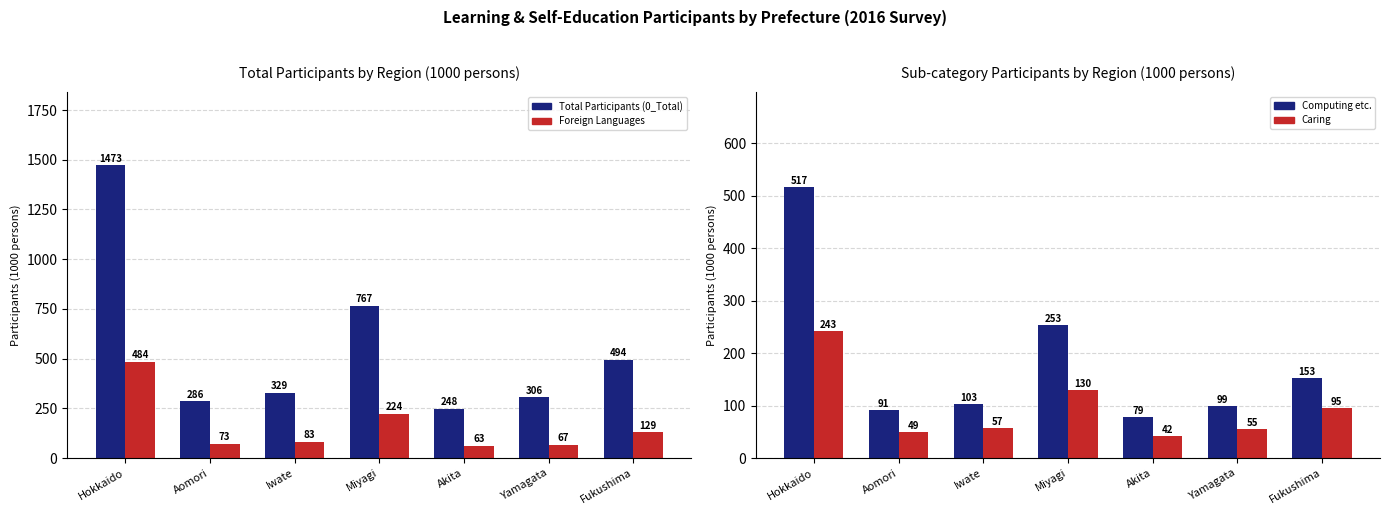

What value does the Caring series have at Akita, to the nearest 5?

40